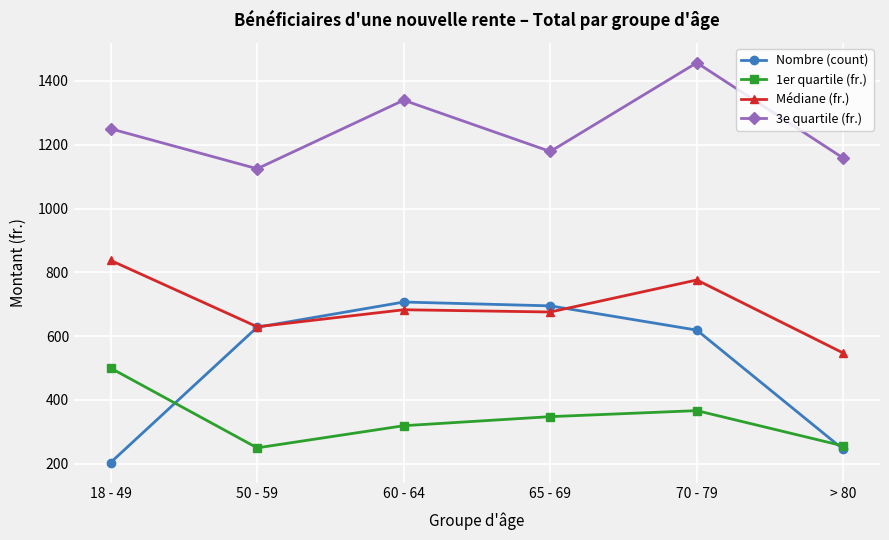

What is the difference between the second highest and second lowest values in the Médiane (fr.) series?

146.6